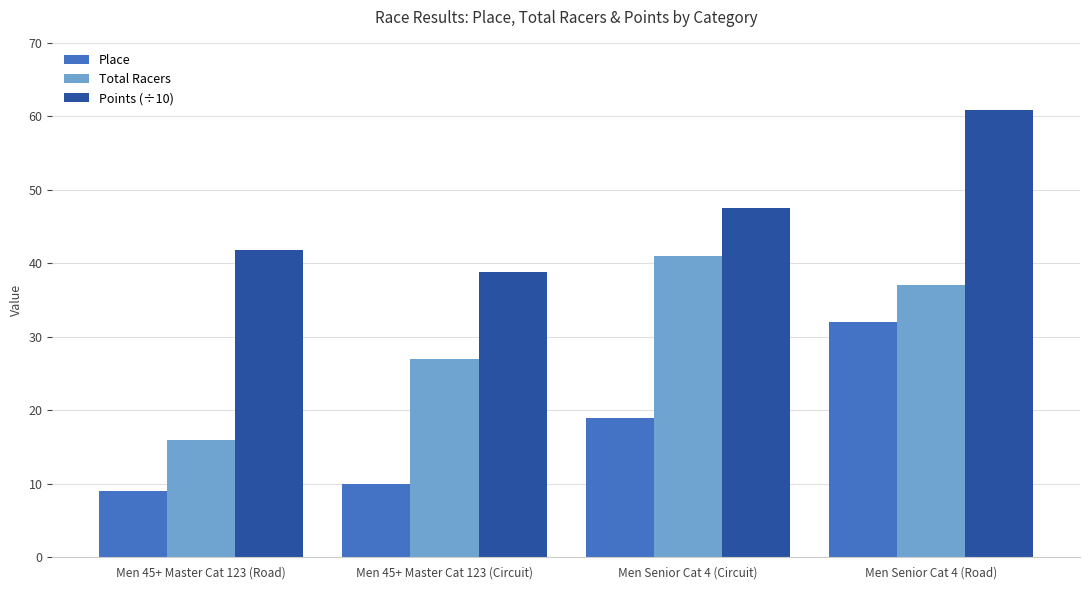

Is the value of Total Racers at Men 45+ Master Cat 123 (Road) greater than the value of Points (÷10) at Men Senior Cat 4 (Road)?

No